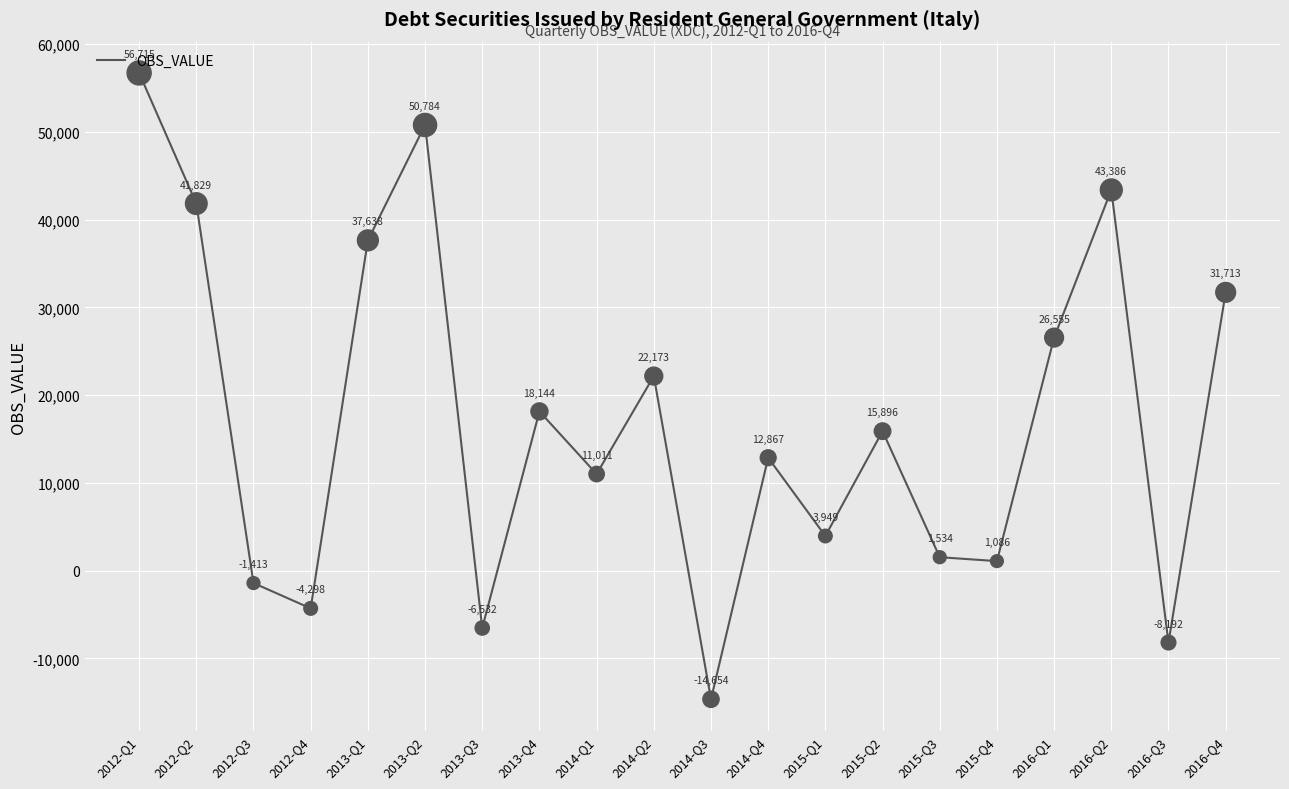

What is the change in value from 2014-Q1 to 2015-Q4?

-9925